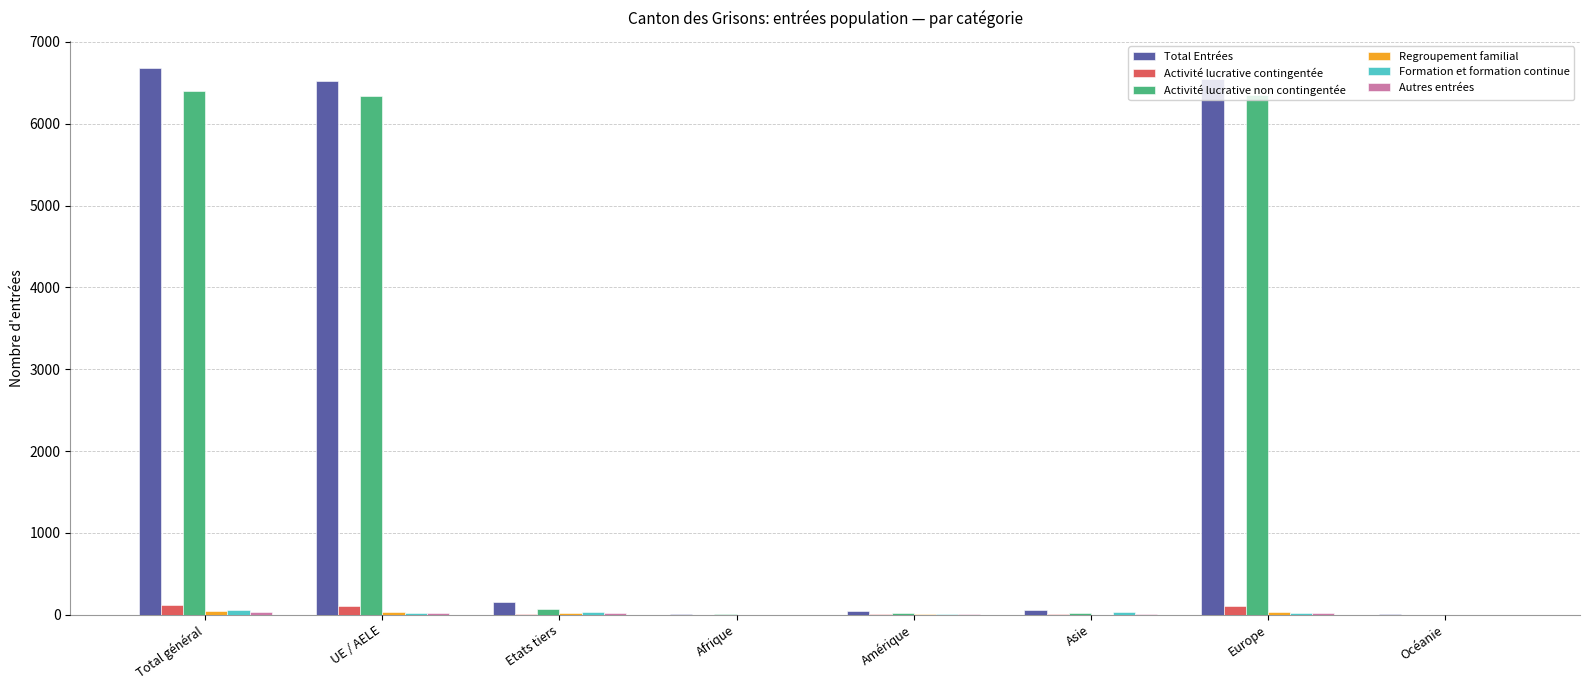

True or false: Total Entrées has a value of 158 at Etats tiers.

True